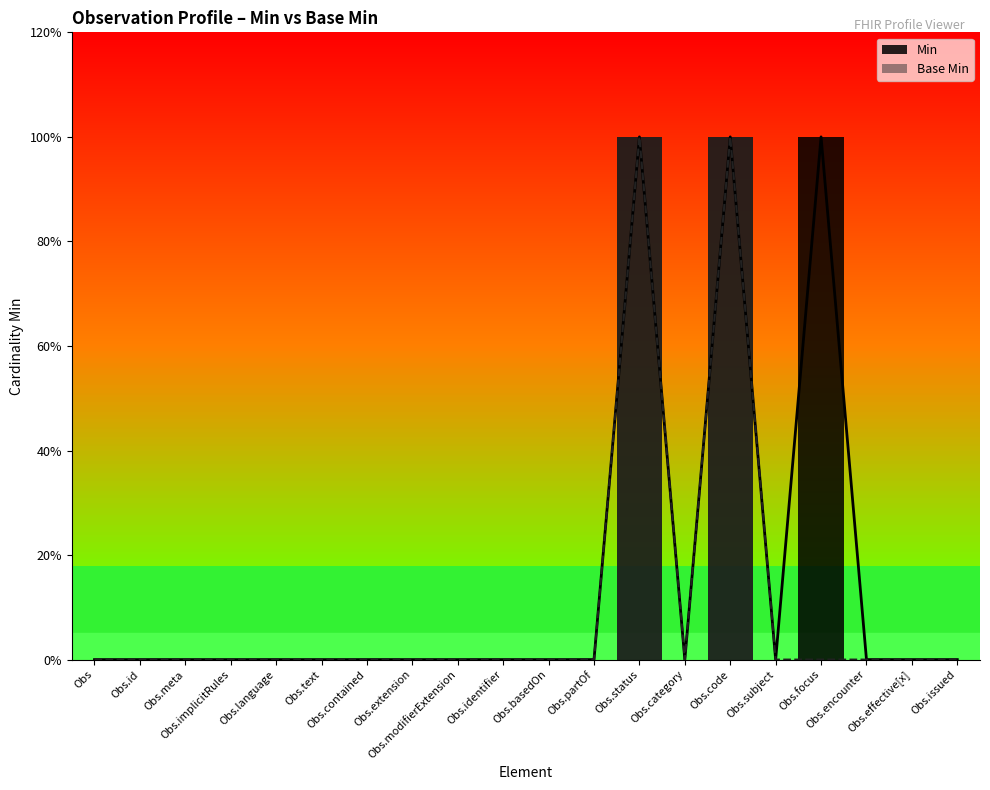

Is it true that Min equals 1 at Obs.code?

True